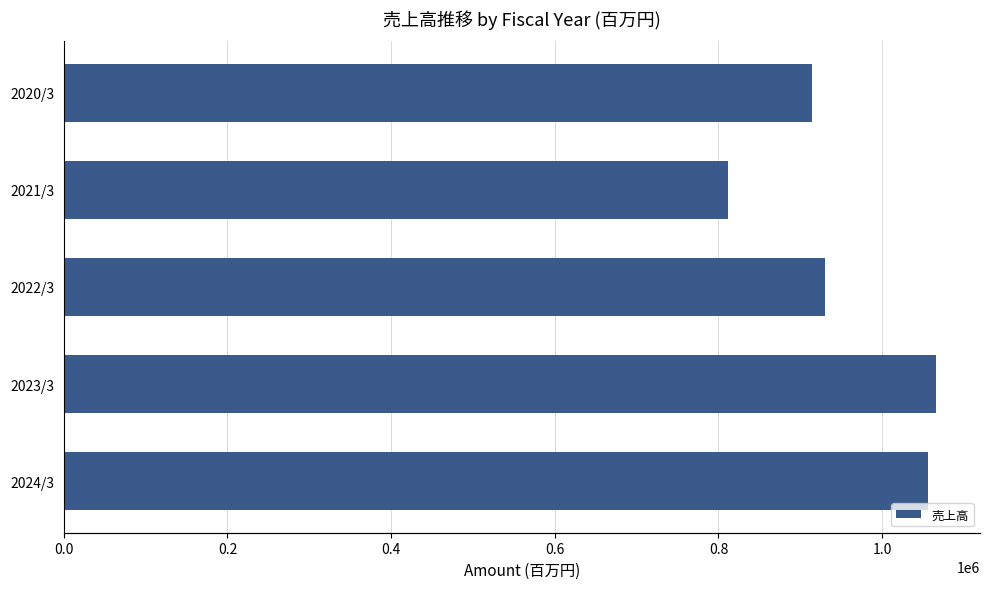

Which has a higher value, 2022/3 or 2021/3?

2022/3